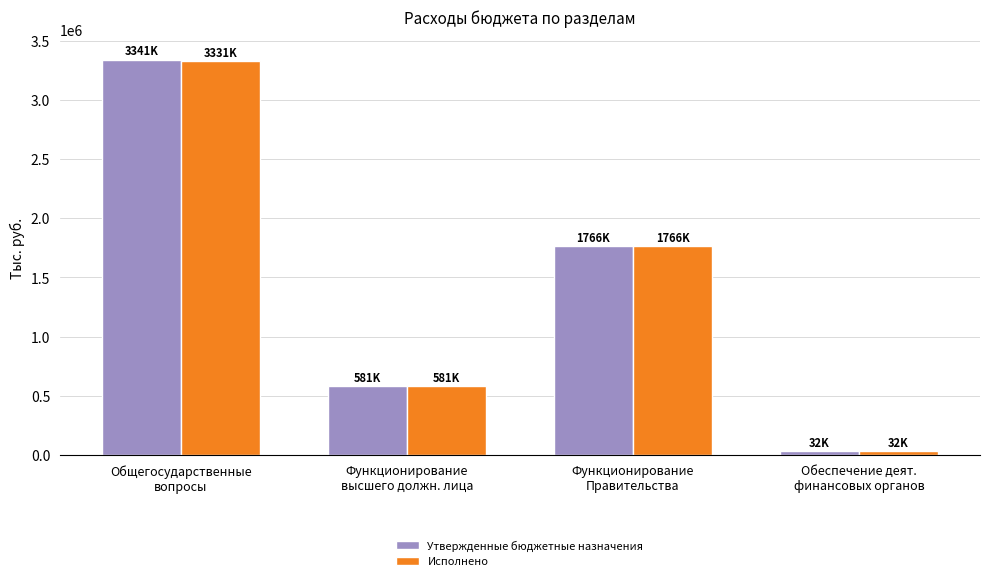

Is it true that Исполнено equals 882396.1 at Функционирование
высшего должн. лица?

False